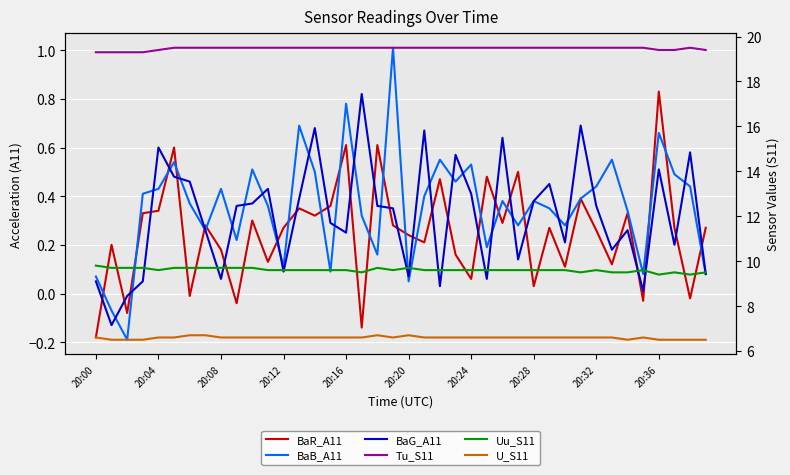

The Tu_S11 series shows 19.5 at 20:24. True or false?

True